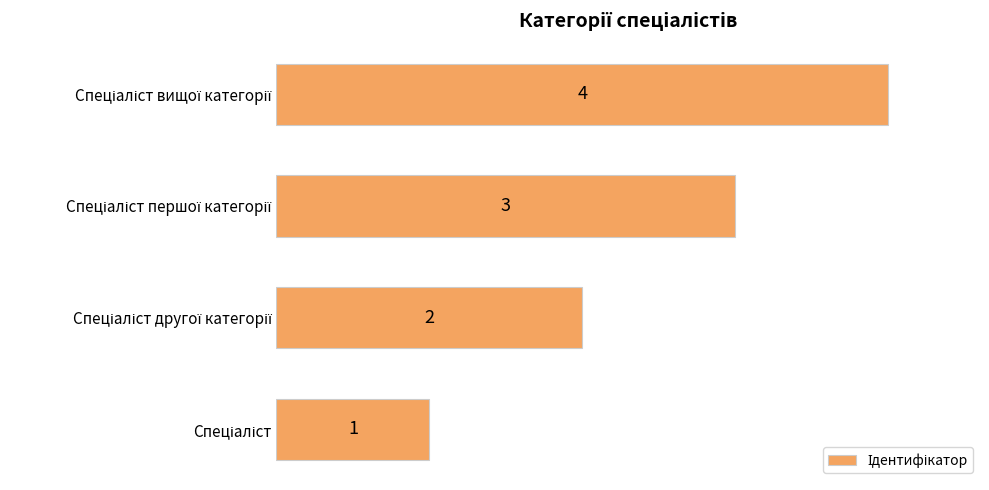

How many values are between 2 and 4?

3